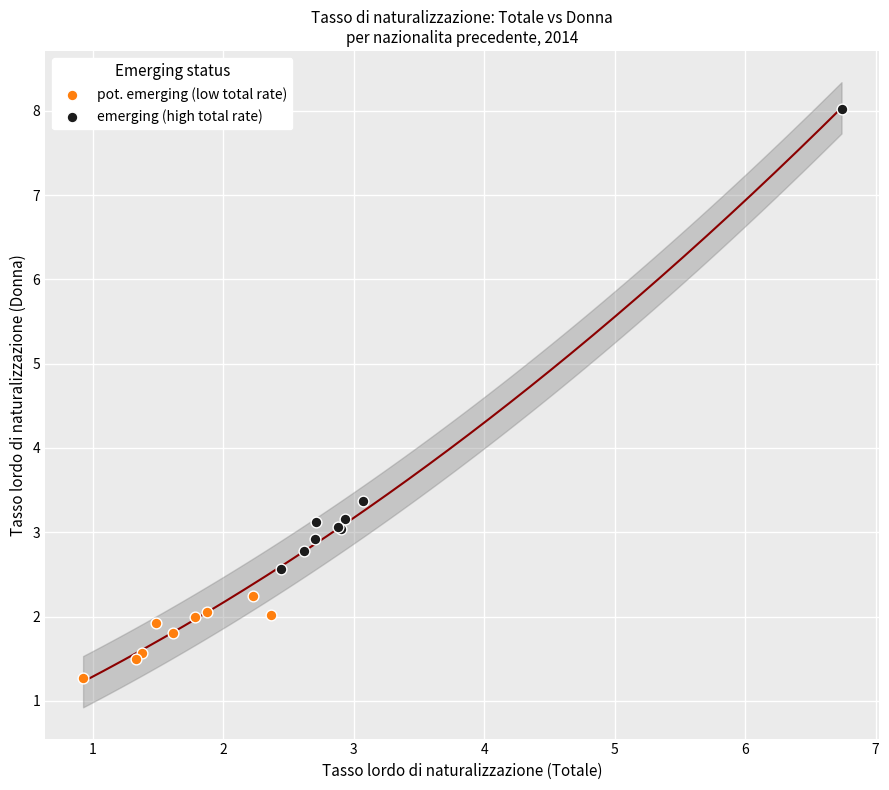

Which series contains the highest Y value?

emerging (high total rate)